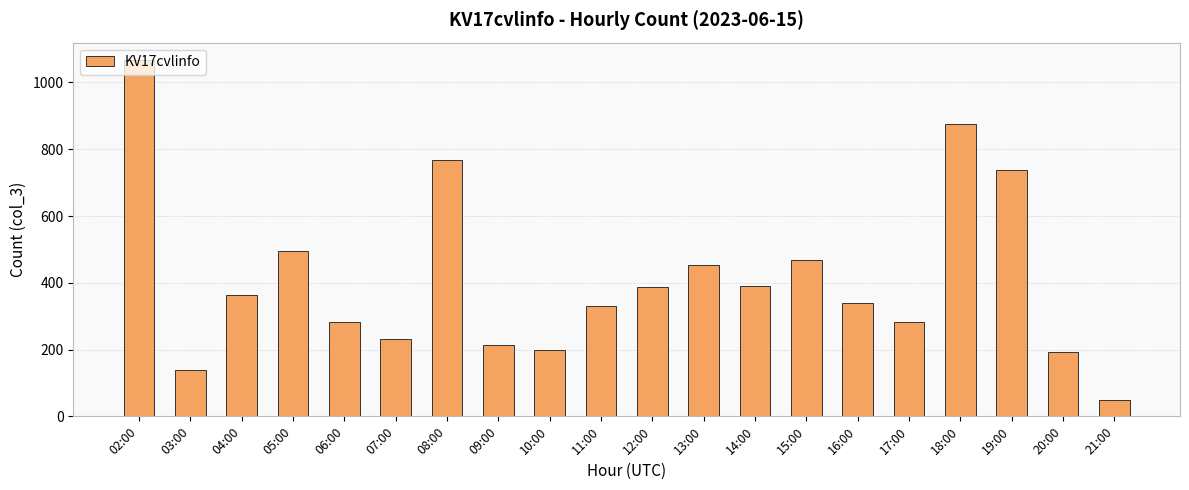

What is the value of the 9th bar from the left?

198